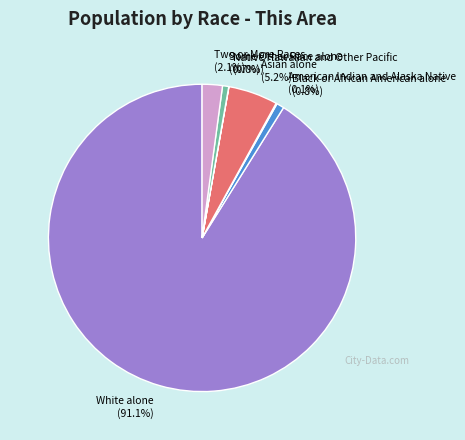

Combined, do Asian alone and Two or More Races account for over 50%?

No